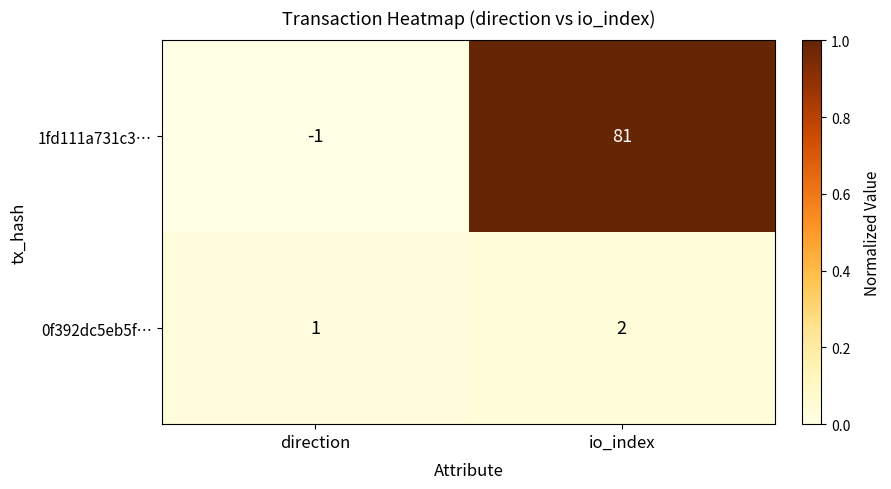

Which series has the largest range (max minus min)?

1fd111a731c3…